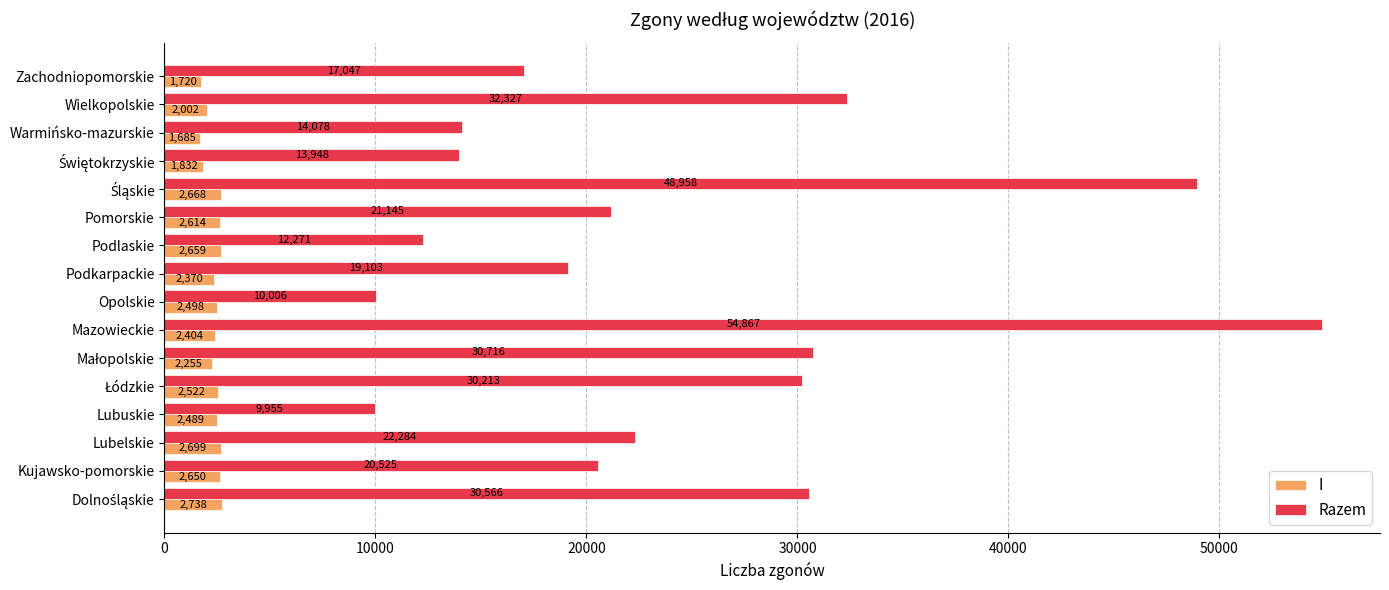

At which category is the sum across all series the highest?

Mazowieckie